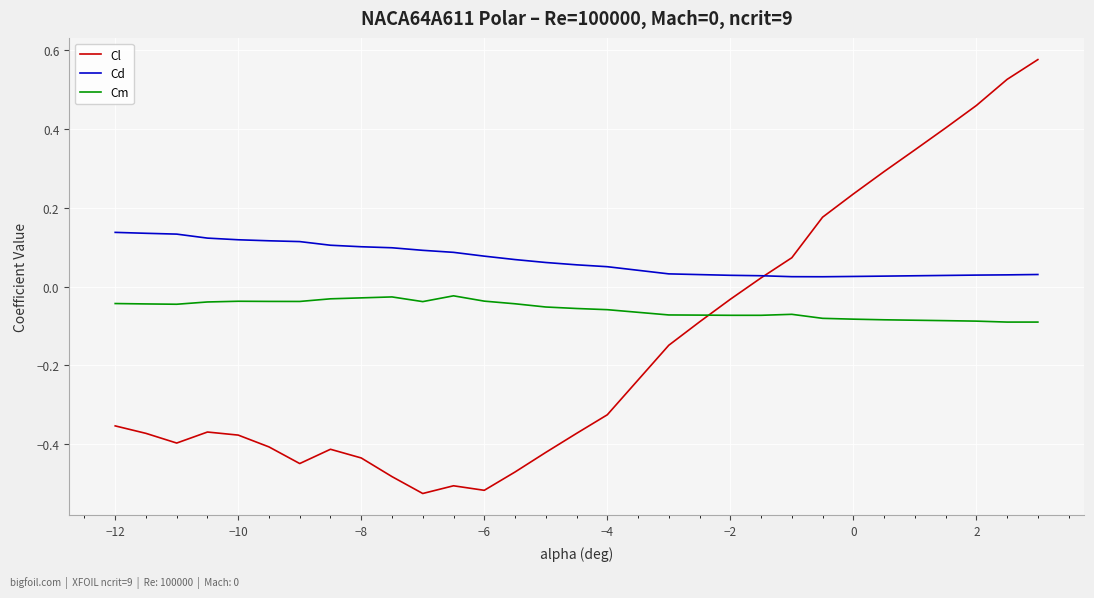

What are all the series names shown in the legend?

Cl, Cd, Cm